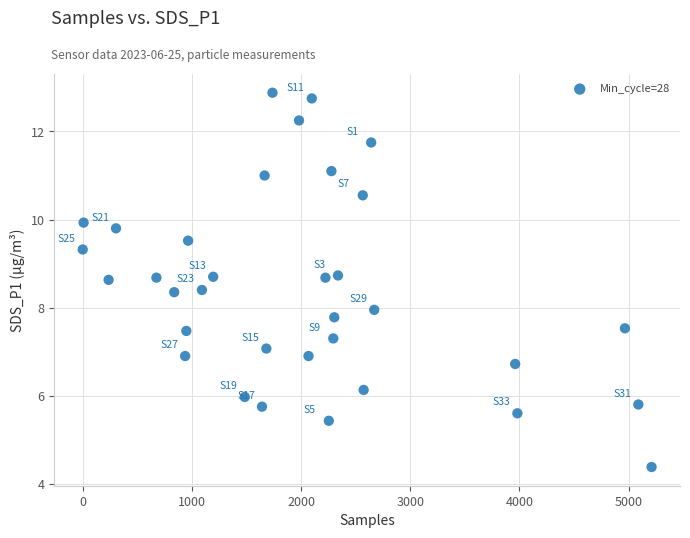

What is the range of X values (max minus min)?

5210.0